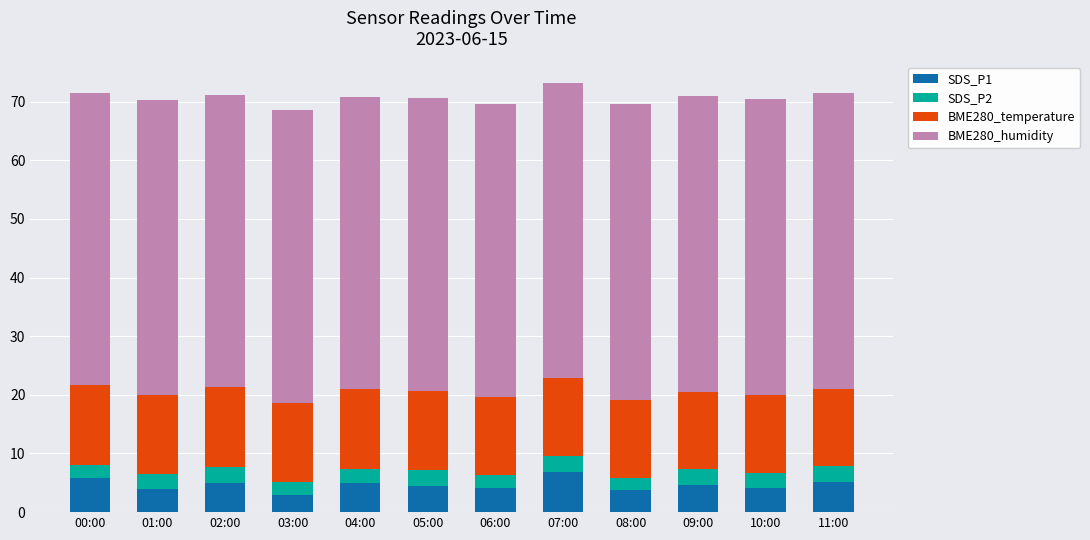

What is the total value across all series at 02:00?

71.2